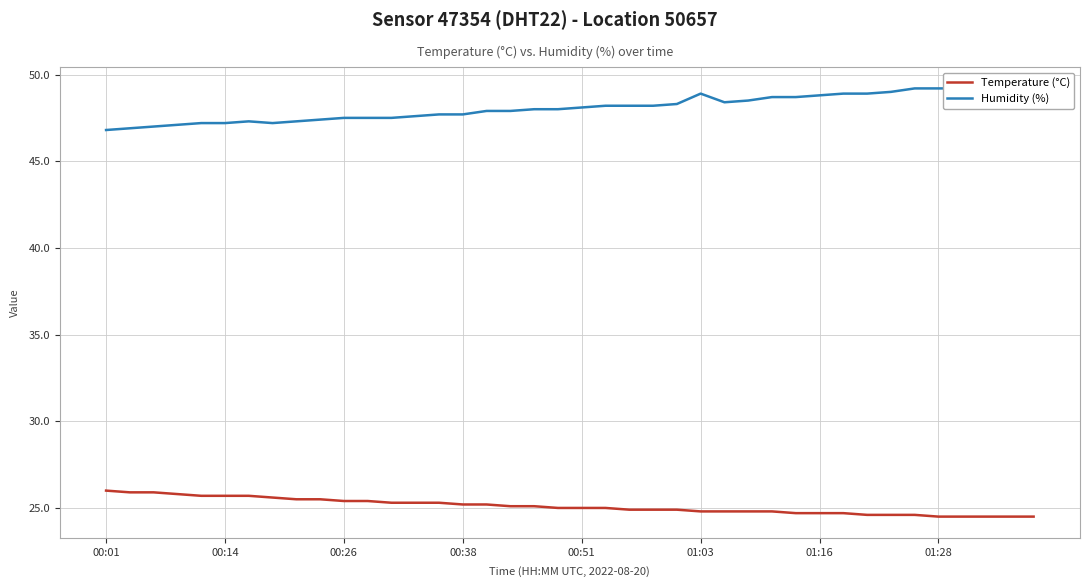

The value of Temperature (°C) at 01:16 is 15.2. True or false?

False